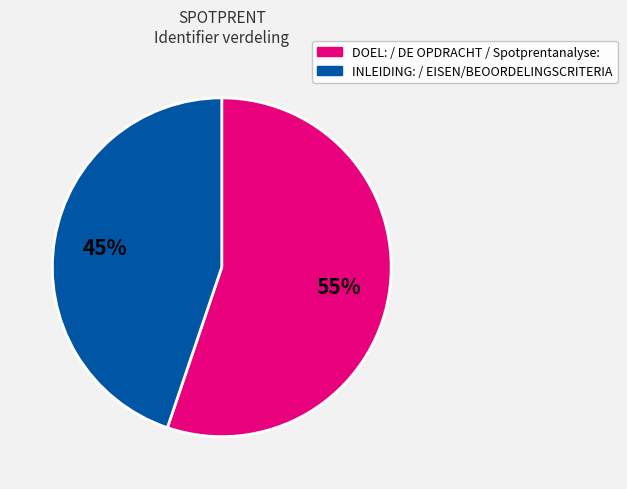

To the nearest percent, what is the difference between the largest and smallest slice percentages?

10%